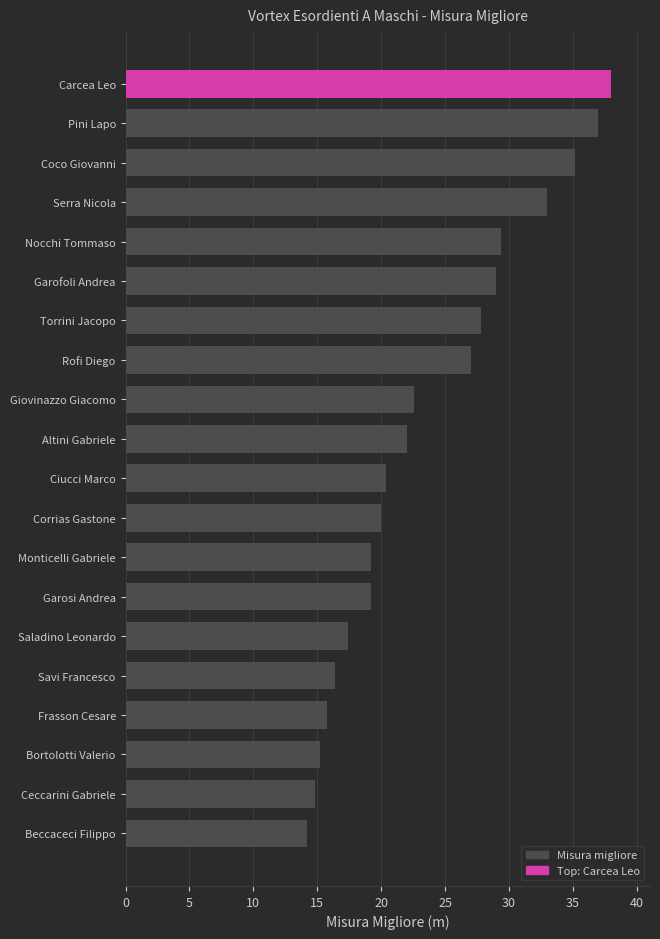

What is the difference between the maximum and minimum values?

23.8